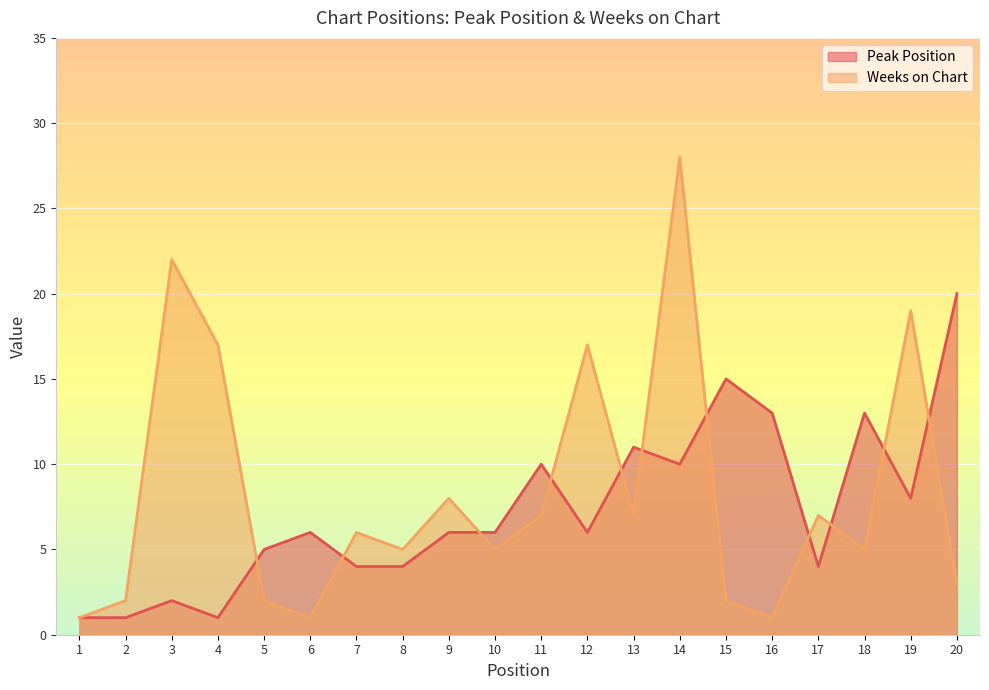

Read the Peak Position value at 15, to the nearest 5.

15